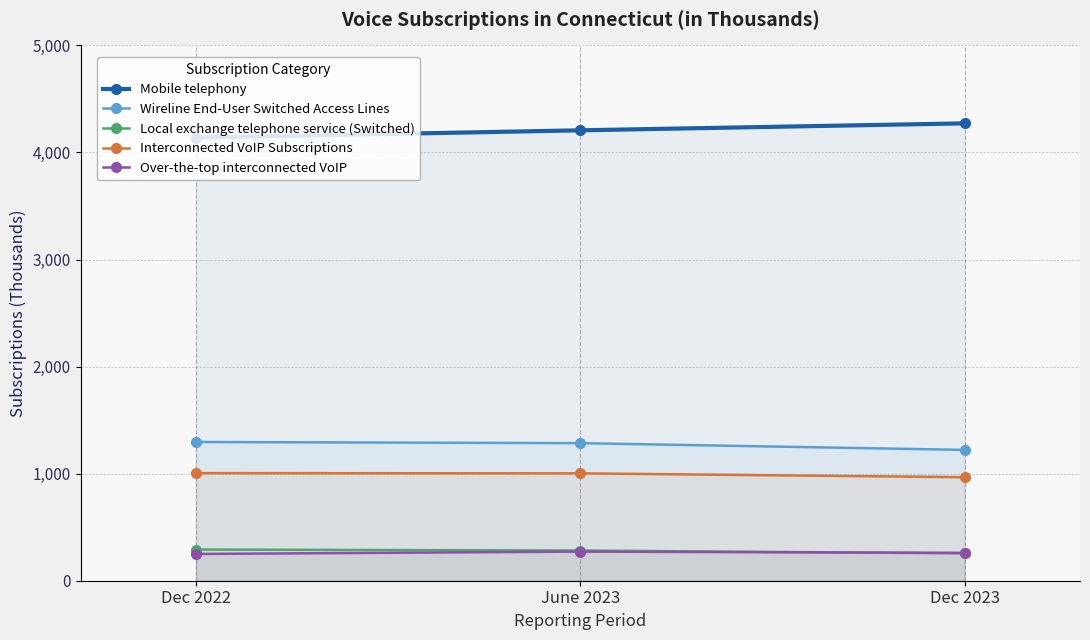

Which series changed the most between Dec 2022 and Dec 2023?

Mobile telephony